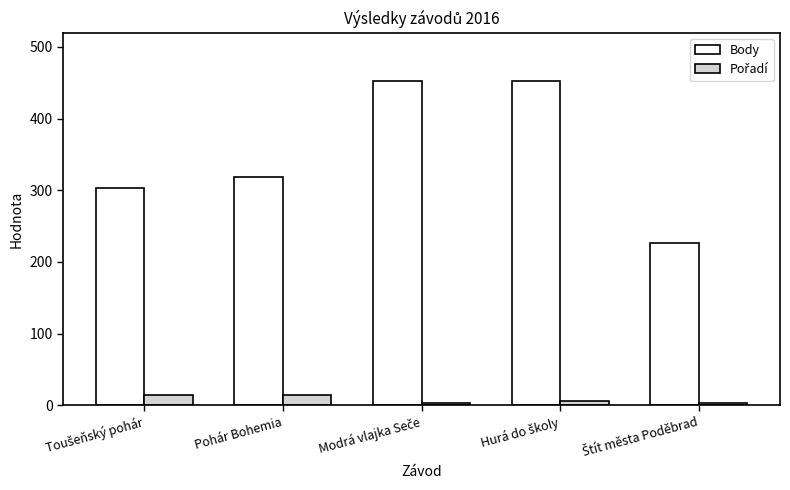

What is the label of the 4th bar from the right?

Pohár Bohemia